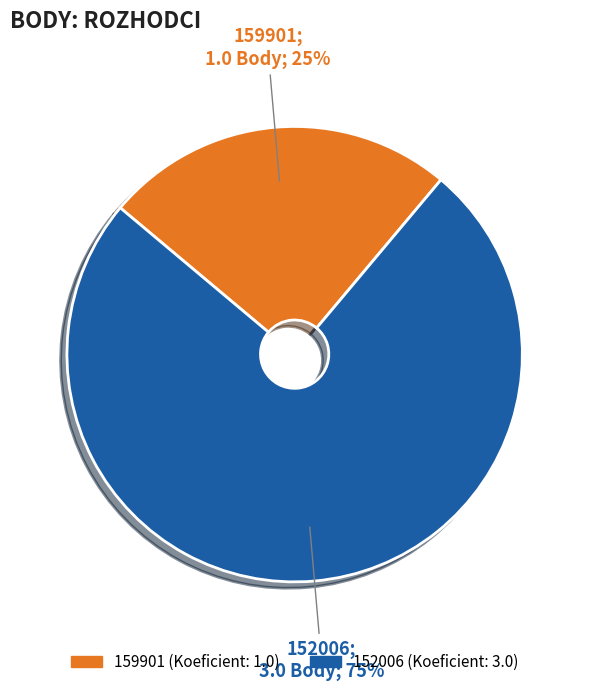

Is there any slice that represents more than half of the pie?

Yes